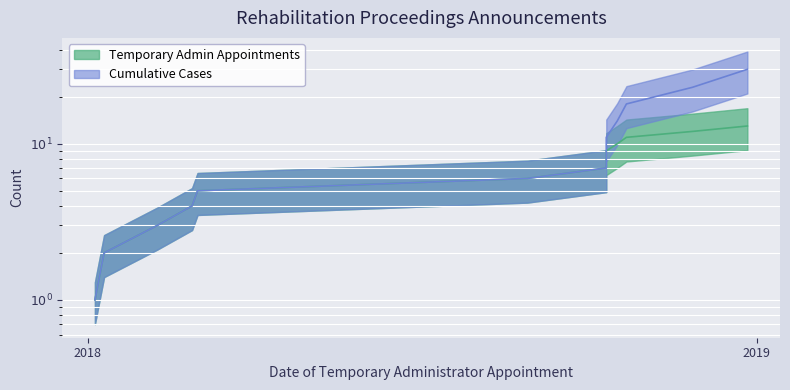

What is the sum of the Temporary Admin Appointments values at 2018-10-17 and 2018-10-22?

21